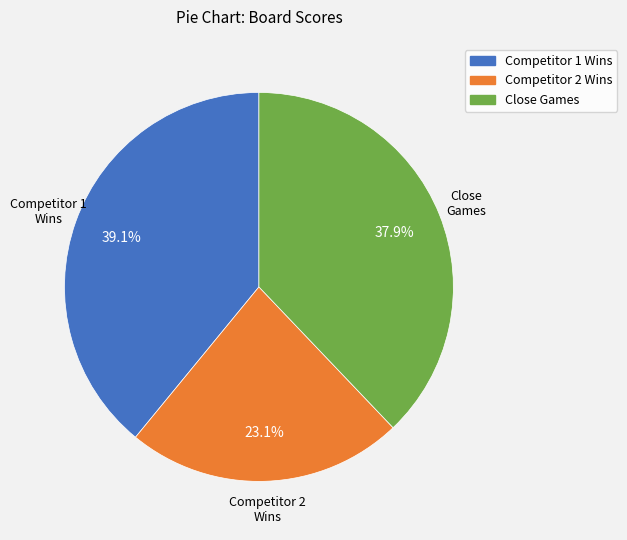

Is there a majority slice in this chart?

No